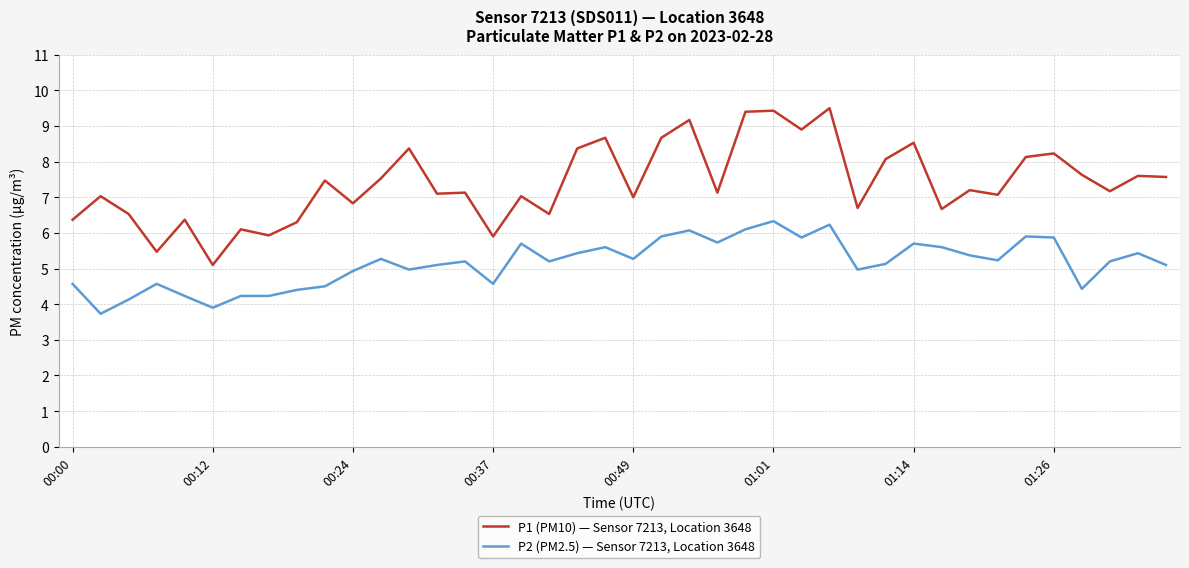

What is the difference between the maximum and minimum values in the P1 (PM10) — Sensor 7213, Location 3648 series?

4.4